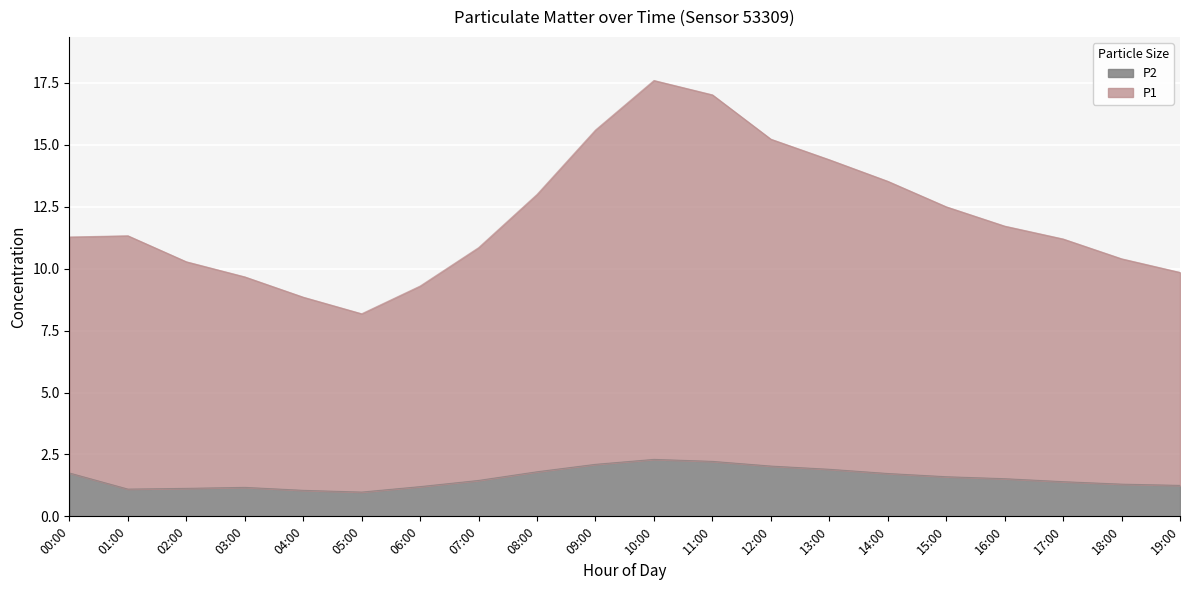

What is the total value across all series at 11:00?

17.0